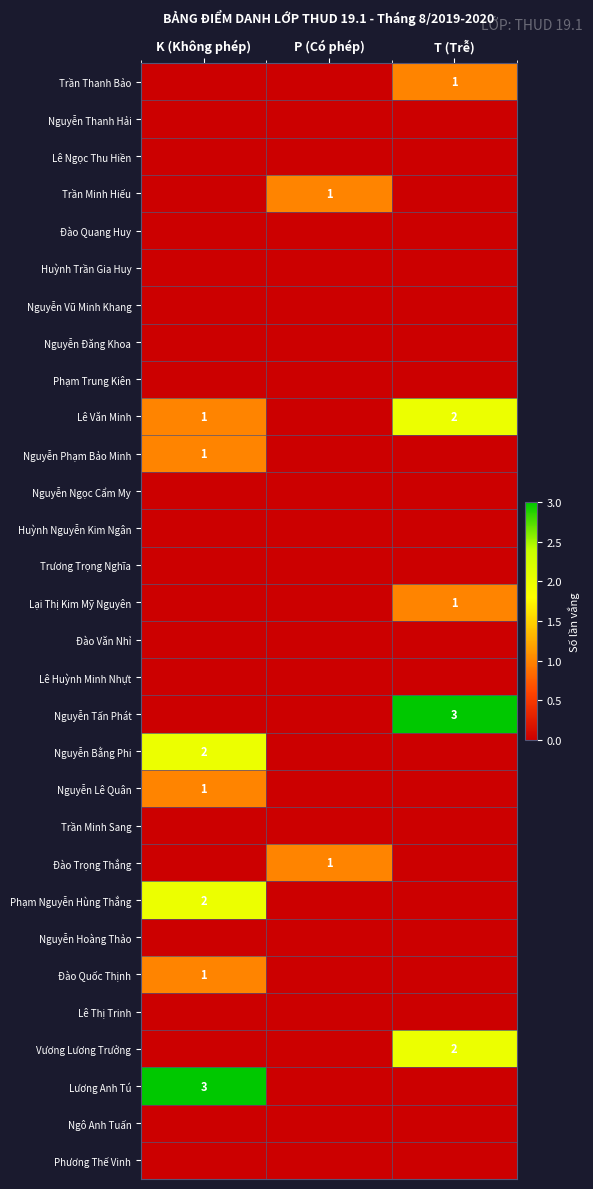

The value of Nguyễn Lê Quân at K (Không phép) is 1. True or false?

True